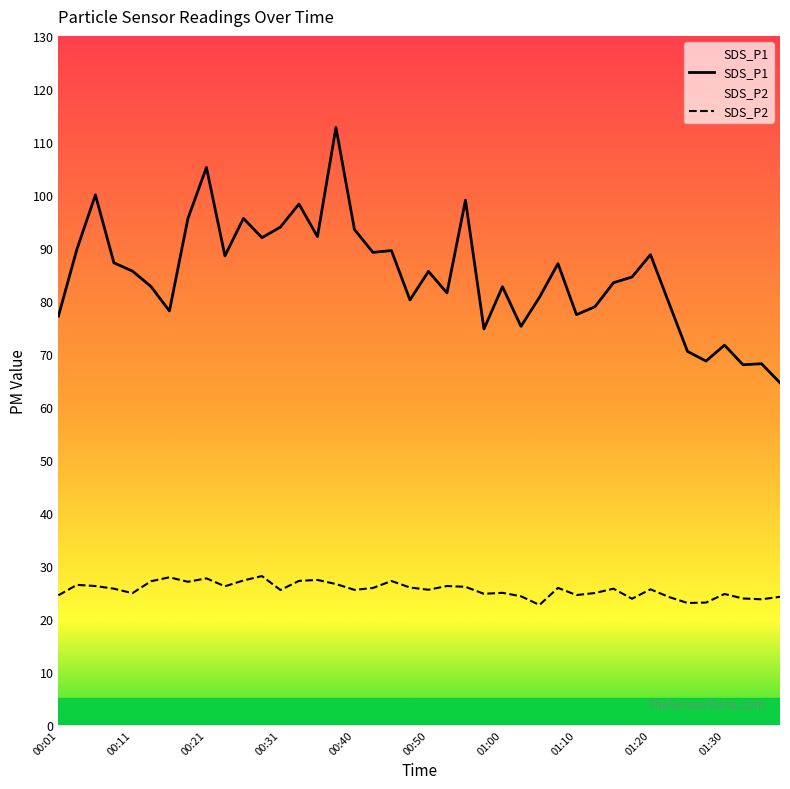

Which series has the widest spread of values?

SDS_P1